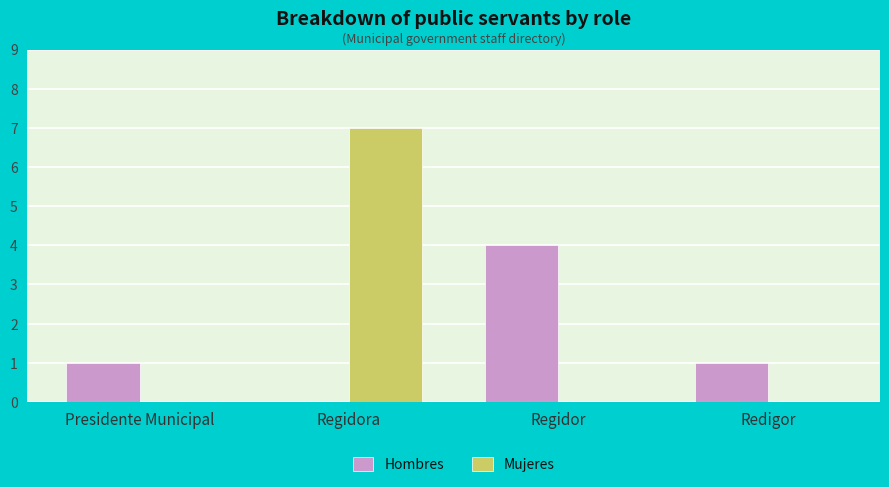

Read the Hombres value at Regidor.

4